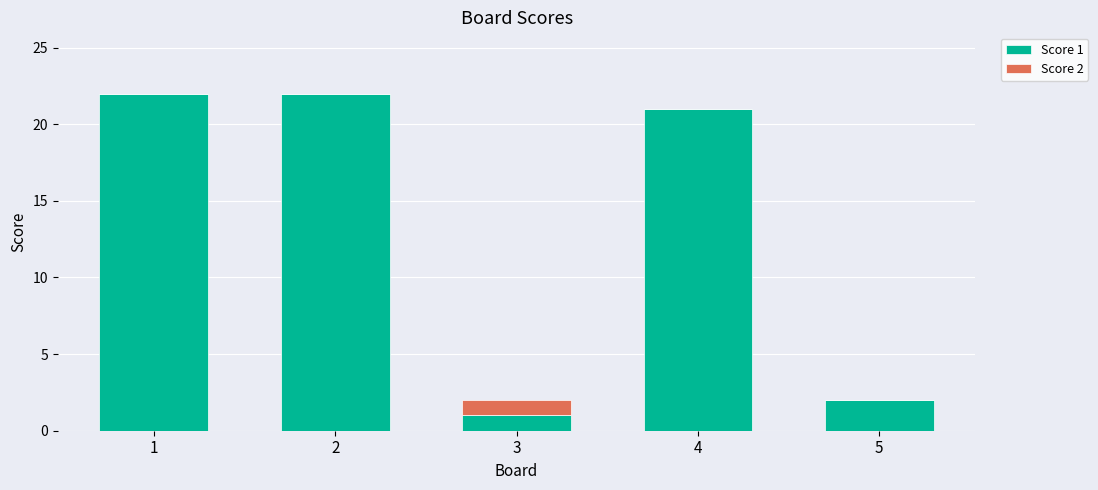

True or false: Score 1 has a value of 21 at 4.

True